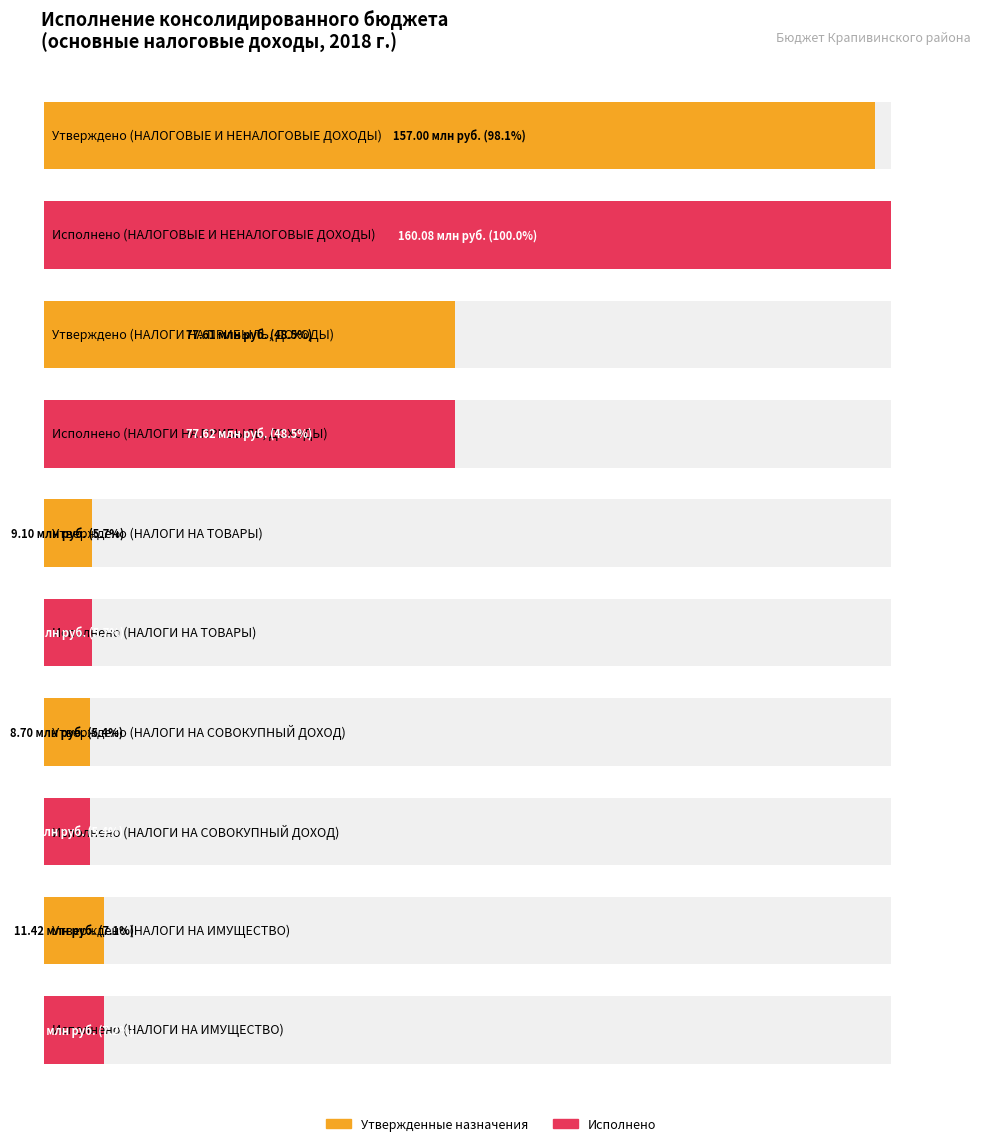

At НАЛОГИ НА СОВОКУПНЫЙ ДОХОД, list the series in order from largest to smallest.

Утвержденные бюджетные назначения, Исполнено